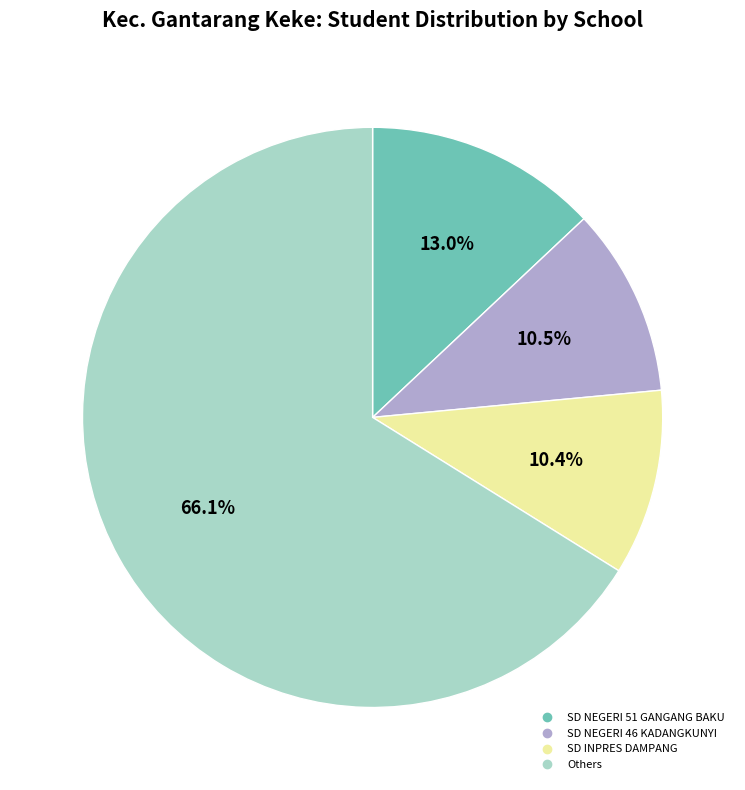

Is there any slice that represents more than half of the pie?

Yes